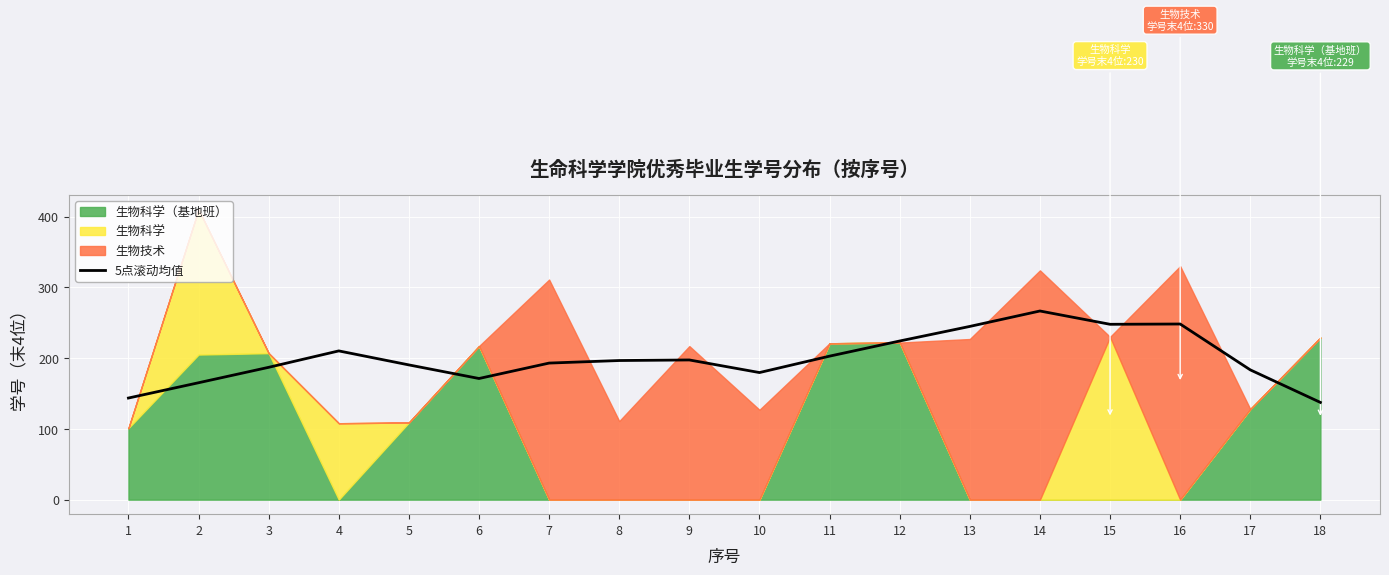

How many values exceed 196?

9